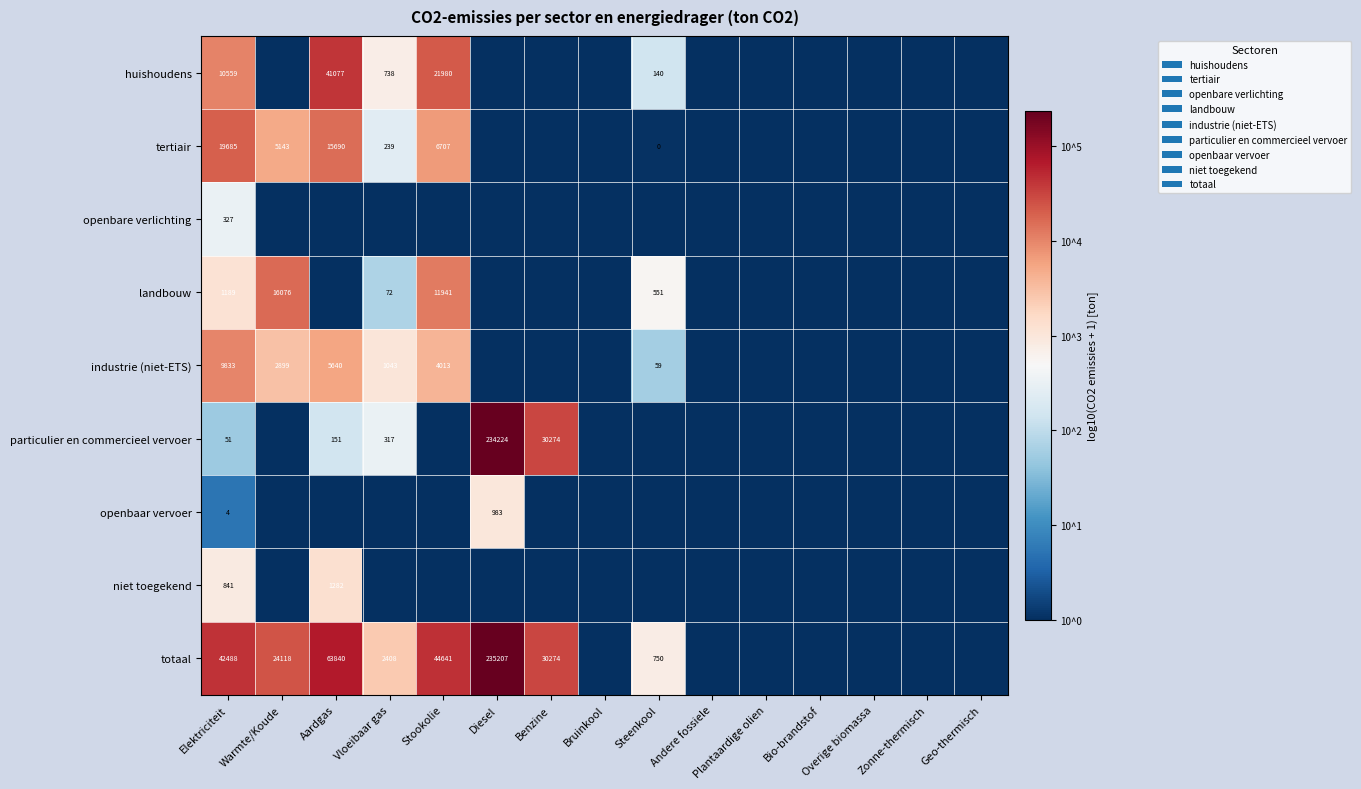

Is it true that tertiair equals 28753 at Elektriciteit?

False